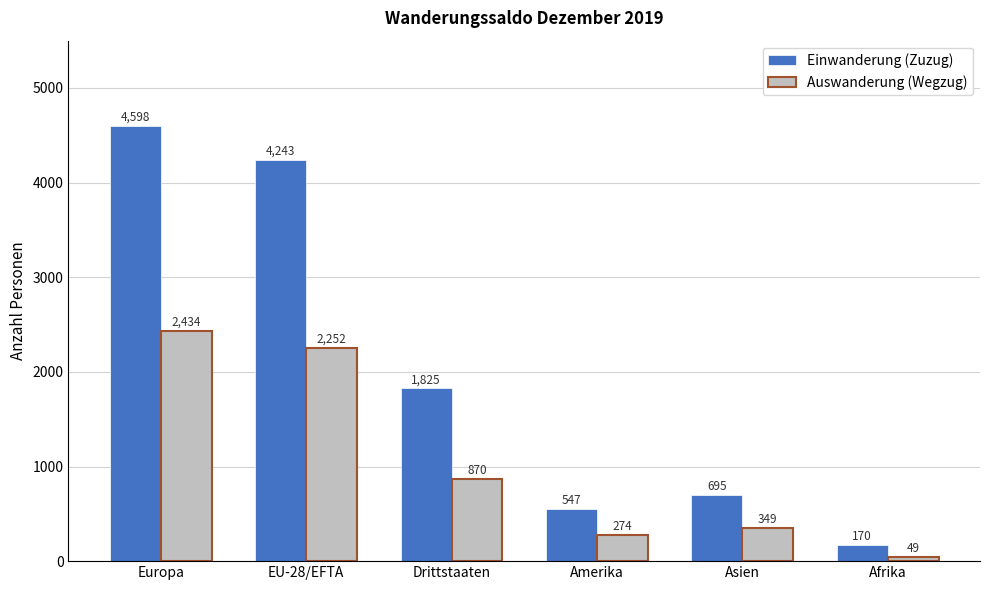

Reading left to right, transcribe all the data shown in this chart.

Einwanderung (Zuzug): 4598	4243	1825	547	695	170
Auswanderung (Wegzug): 2434	2252	870	274	349	49